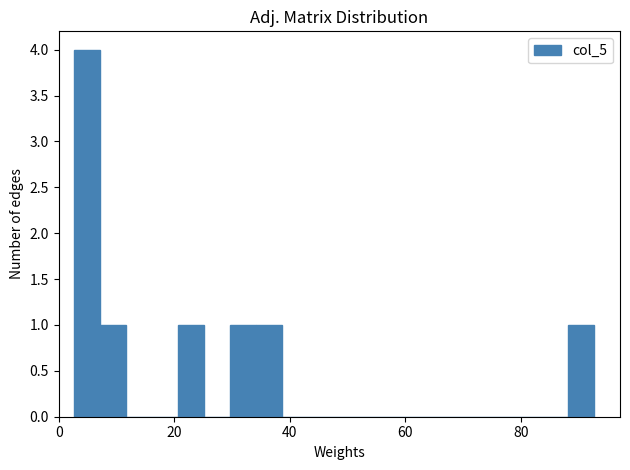

Around what value on the x-axis is the tallest bar? Give the approximate position of its centre, as read against the axis.

4